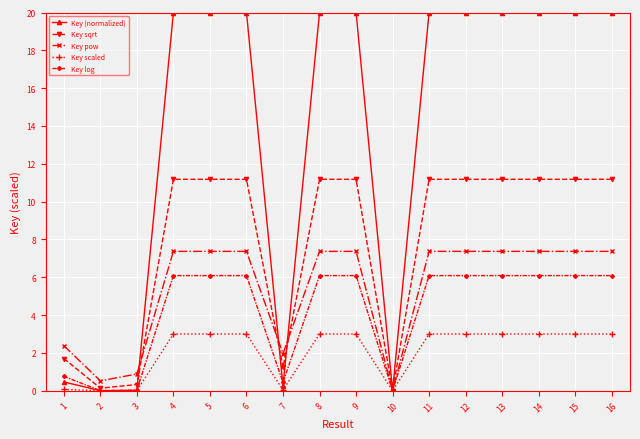

Rank the series by their maximum value, from lowest to highest.

Key scaled, Key log, Key pow, Key sqrt, Key (normalized)